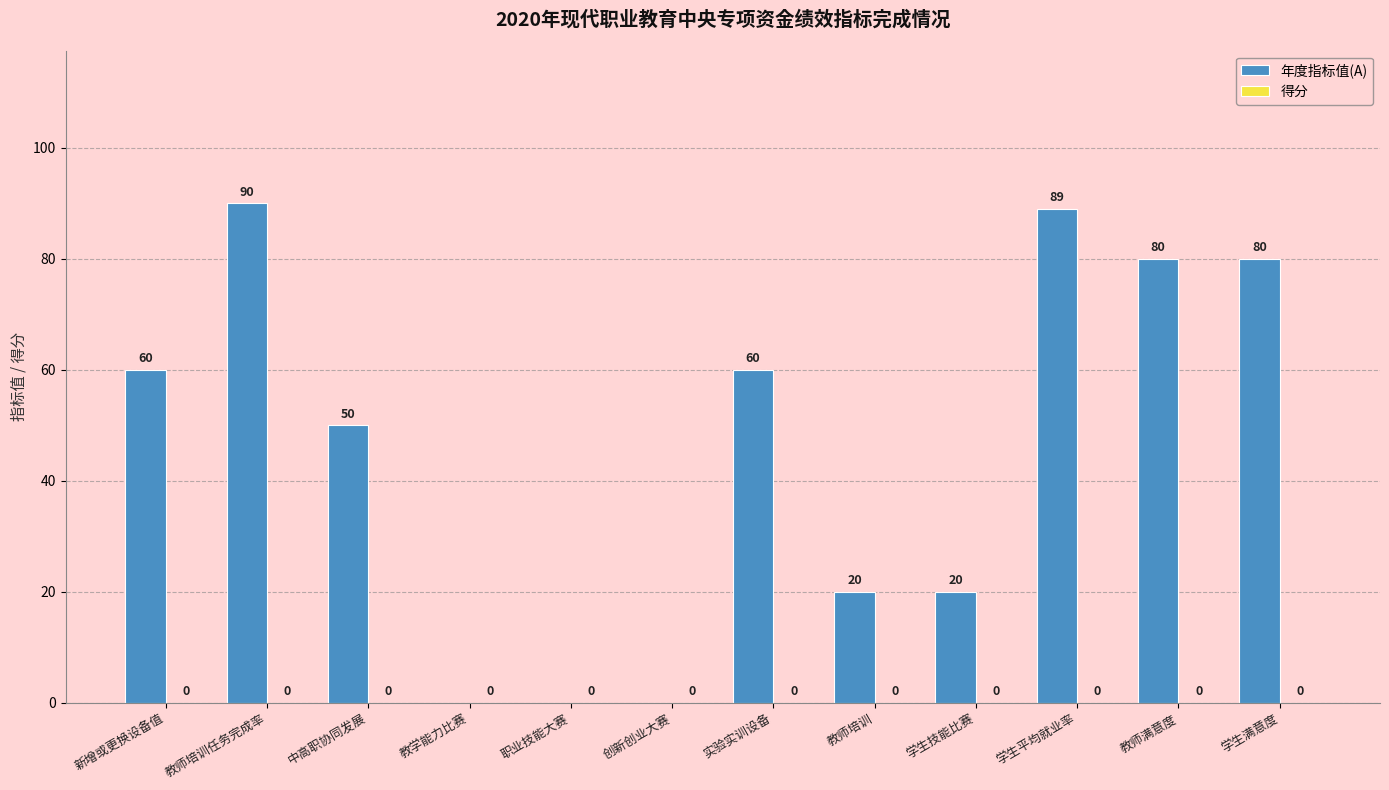

At which label is the value closest to 45?

中高职协同发展